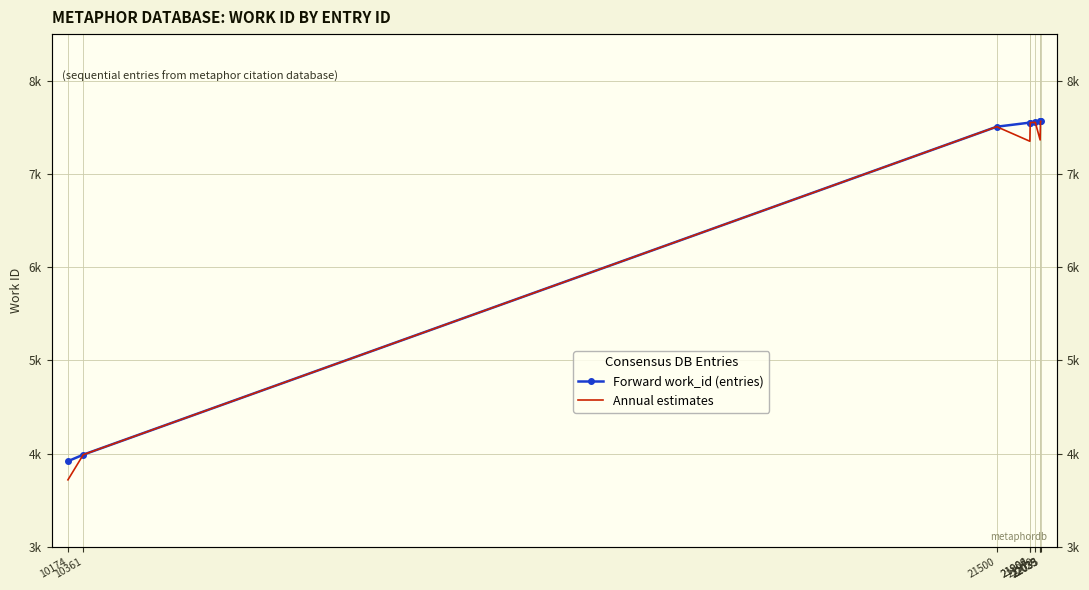

What is the value of the Annual estimates point at the 7th from the left?

7365